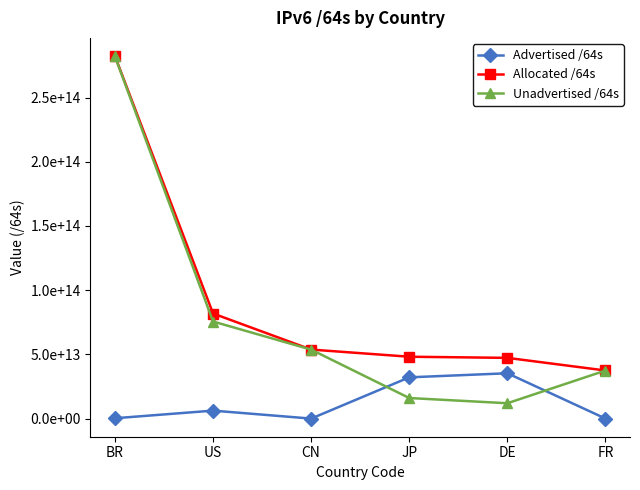

What is the sum of all Unadvertised /64s values?

476800284160001